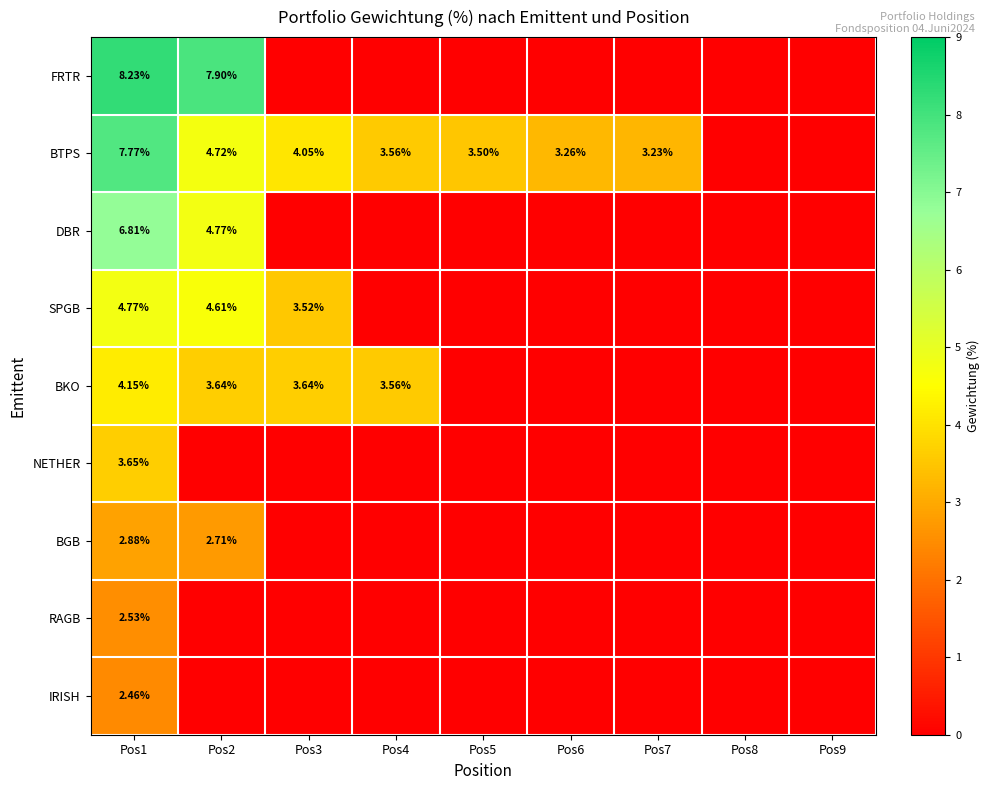

Which category has the highest value across all series?

Pos1